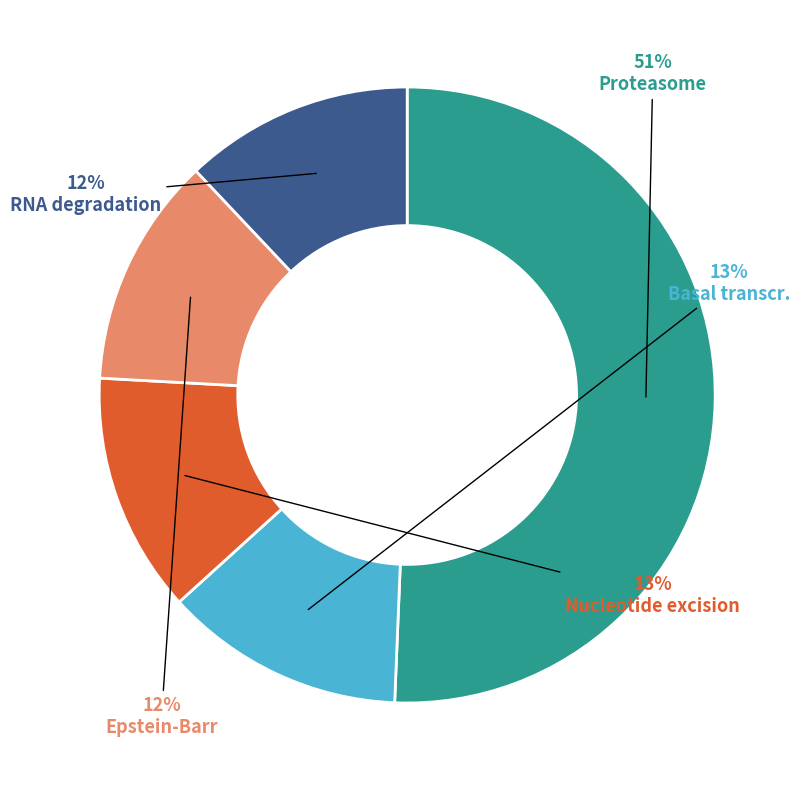

Does any single category account for the majority?

Yes